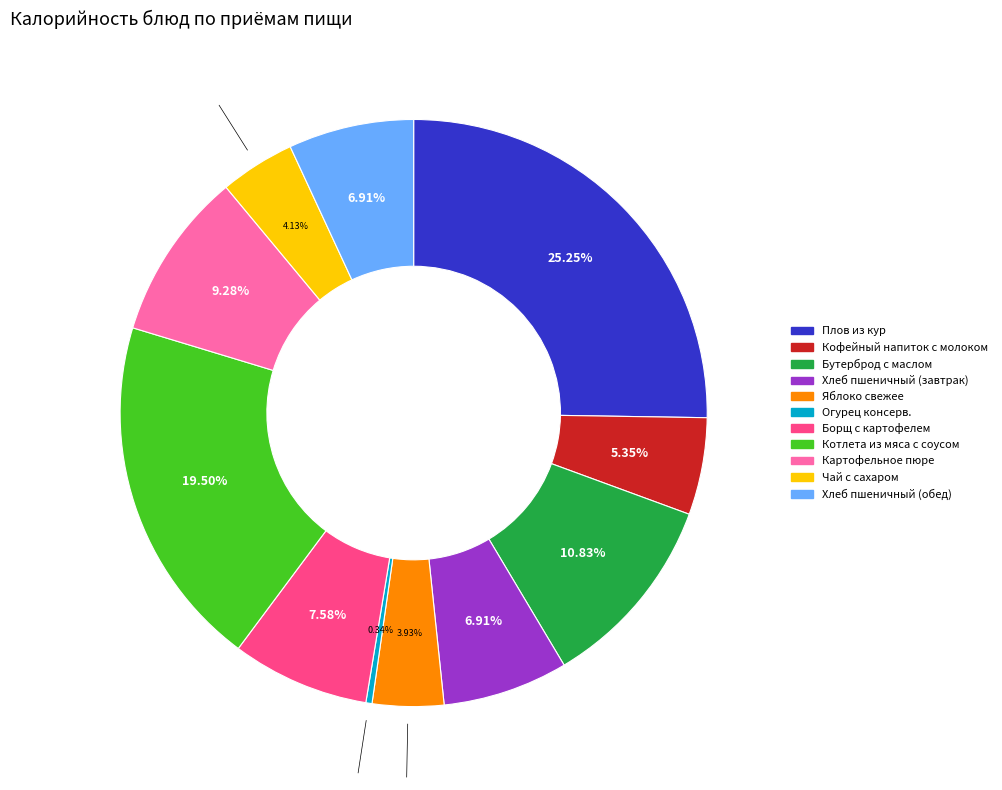

Is the sum of Чай с сахаром and Кофейный напиток с молоком greater than half?

No